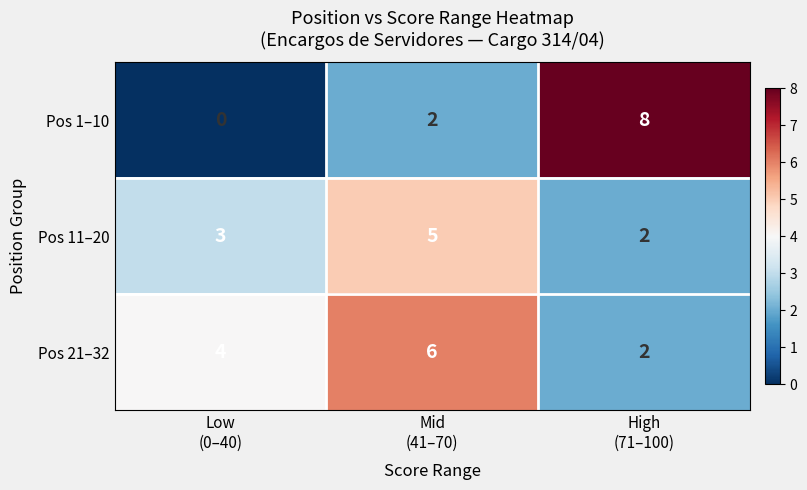

What is the sum of all Pos 21–32 values?

12